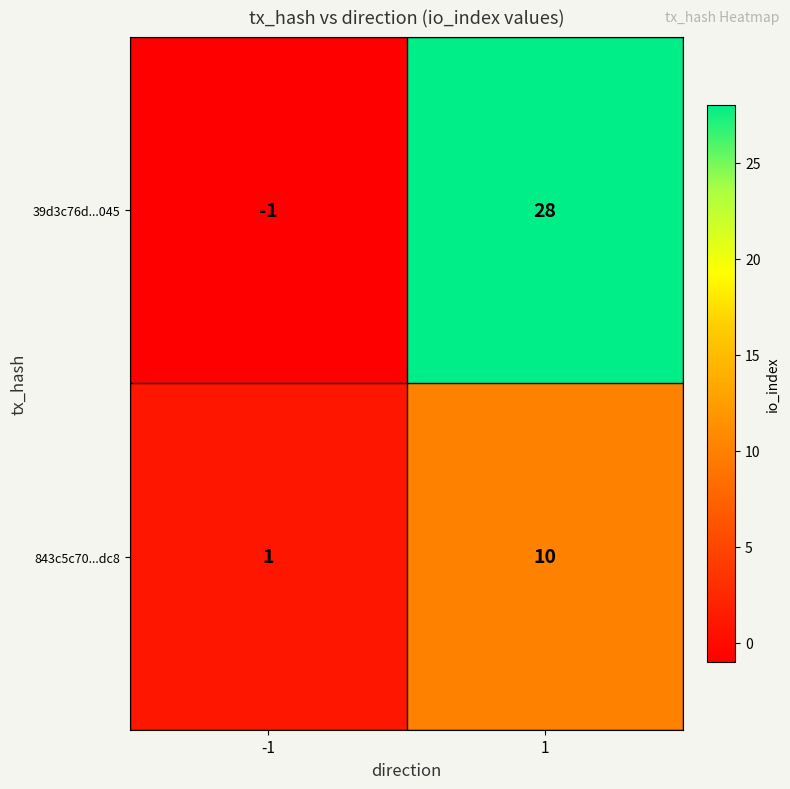

The 39d3c76d...045 series shows 17 at 1. True or false?

False